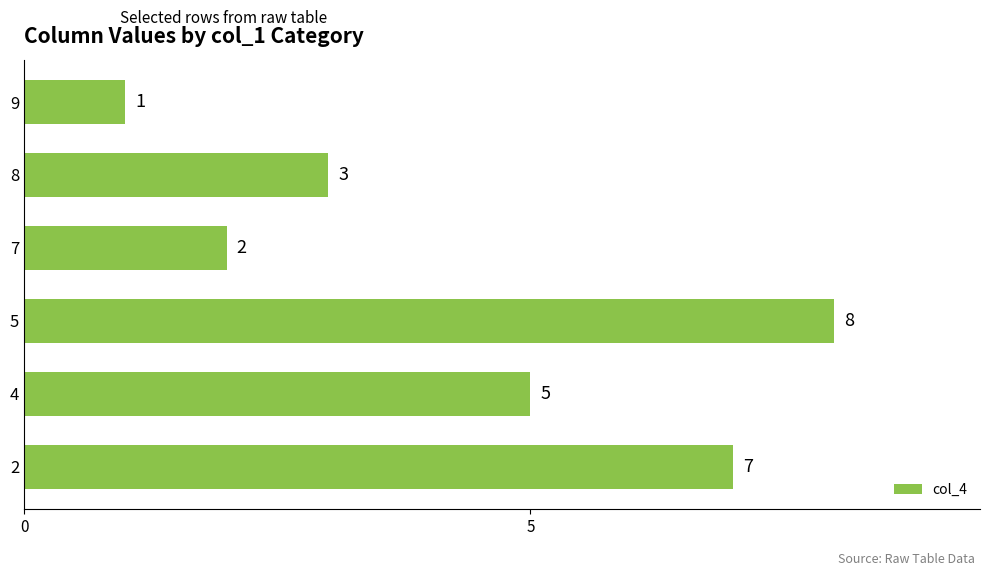

What is the ratio of the value at 7 to the value at 4?

0.4